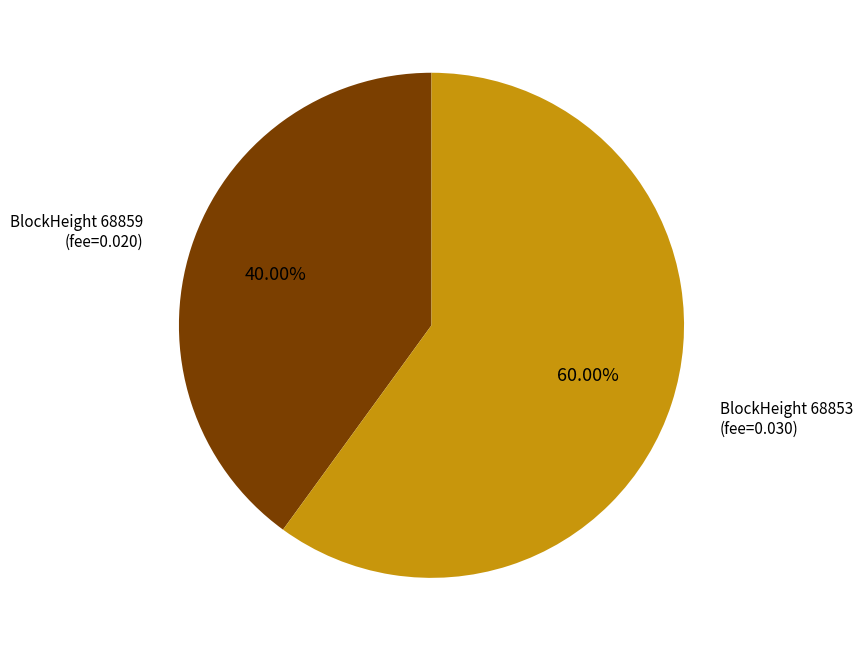

Is there any slice that represents more than half of the pie?

Yes